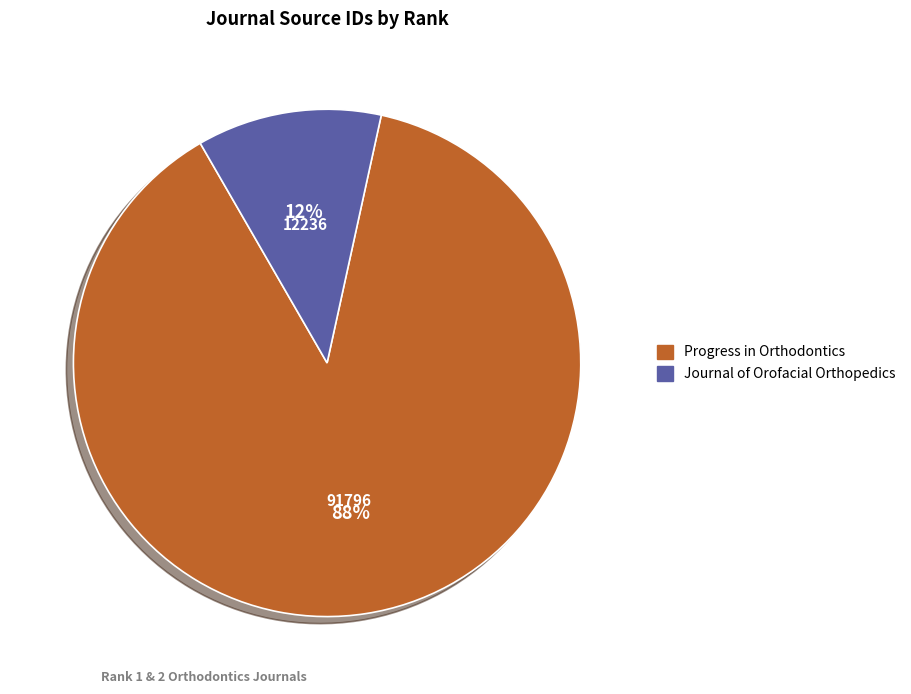

To the nearest percent, what is the combined percentage of Progress in Orthodontics and Journal of Orofacial Orthopedics?

100%